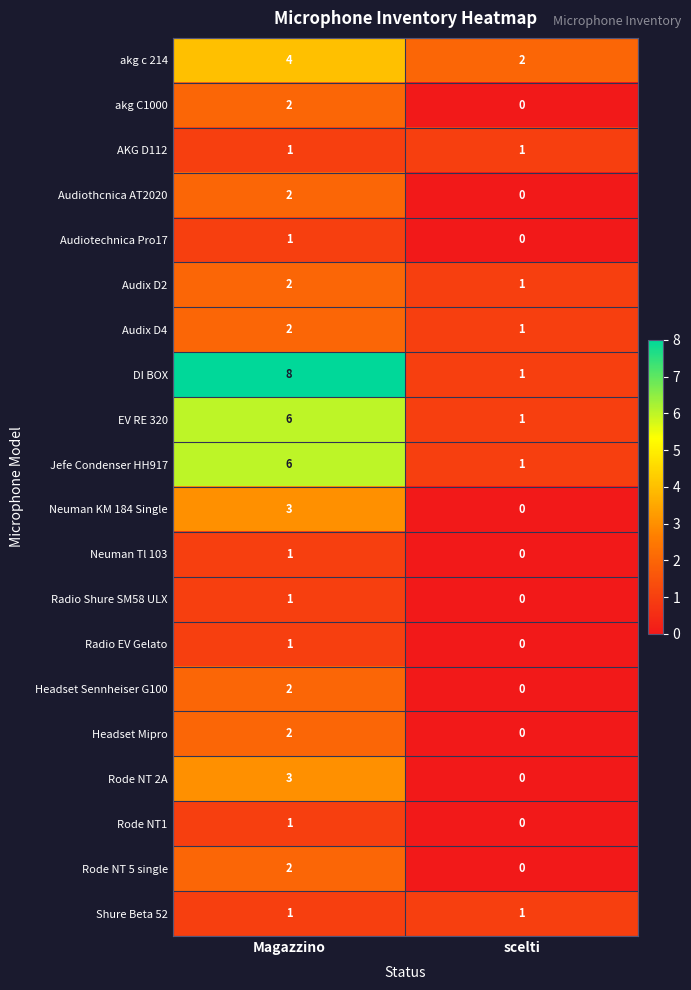

What is the maximum value shown in the chart?

8